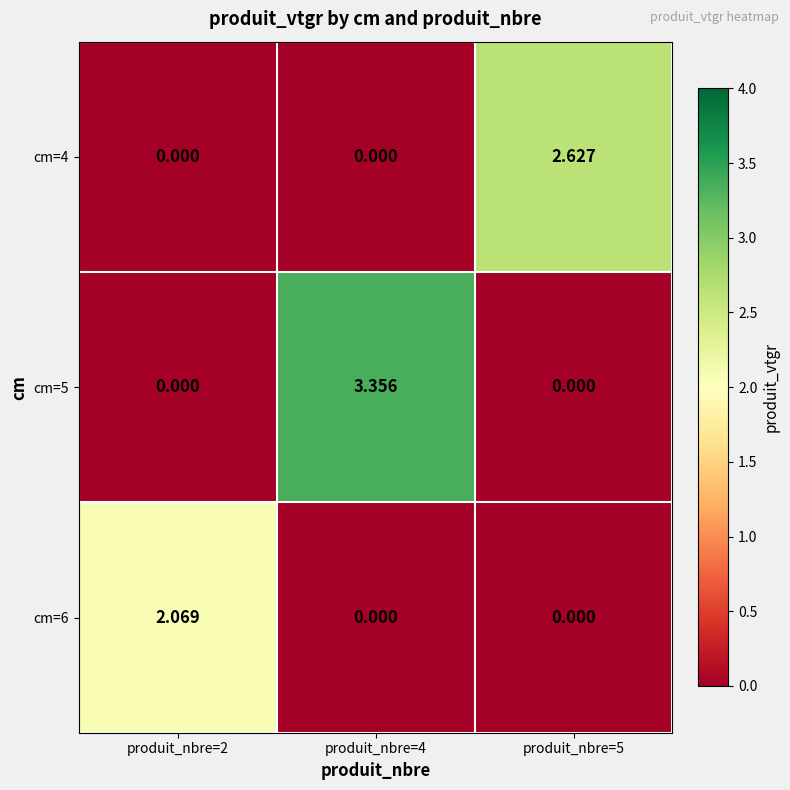

How many positive values does the cm=6 series have?

1